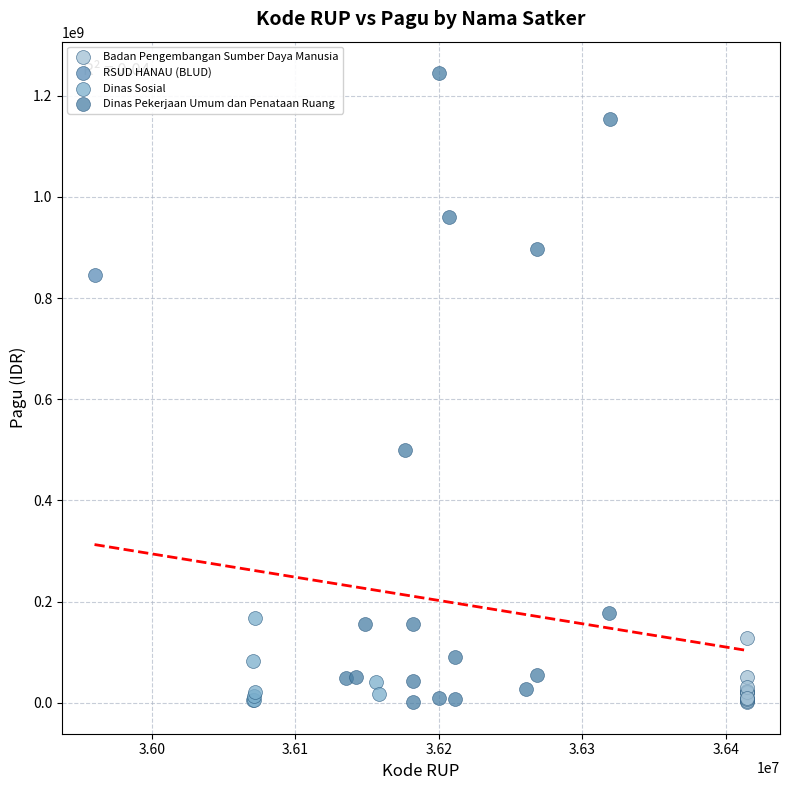

What are all the series names shown in the legend?

Badan Pengembangan Sumber Daya Manusia, RSUD HANAU (BLUD), Dinas Pekerjaan Umum dan Penataan Ruang, Dinas Sosial